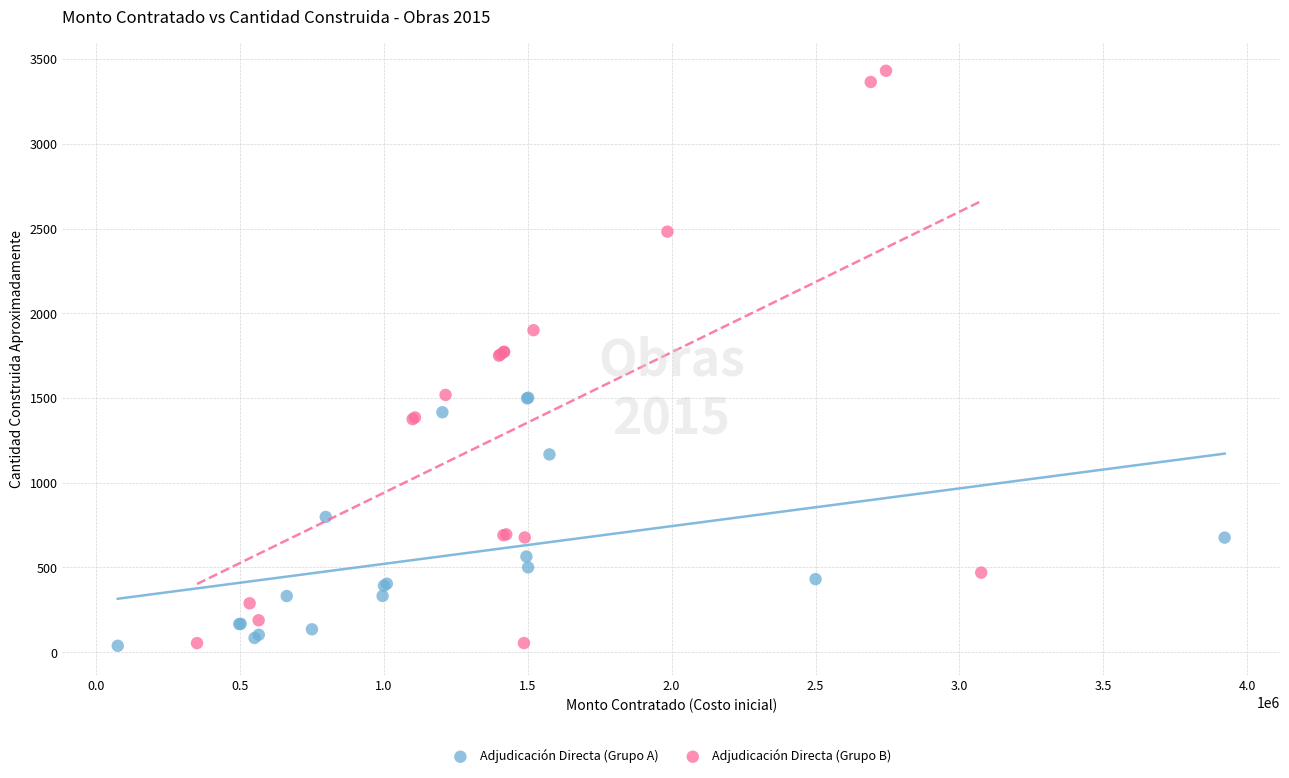

Which series reaches the maximum Y coordinate?

Adjudicación Directa (Grupo B)